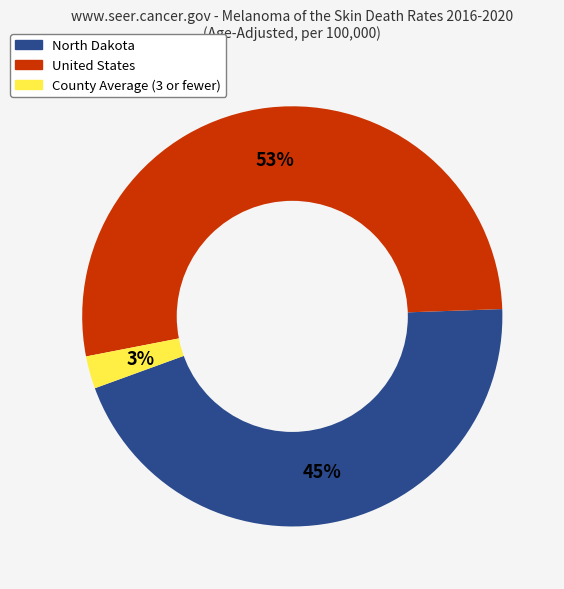

Combined, do North Dakota and United States account for over 50%?

Yes